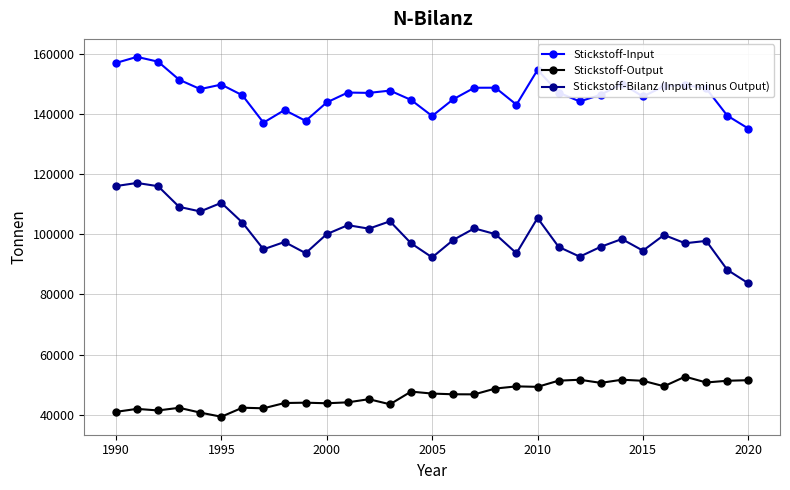

What is the value of the Stickstoff-Bilanz (Input minus Output) point at the 8th from the left?

95015